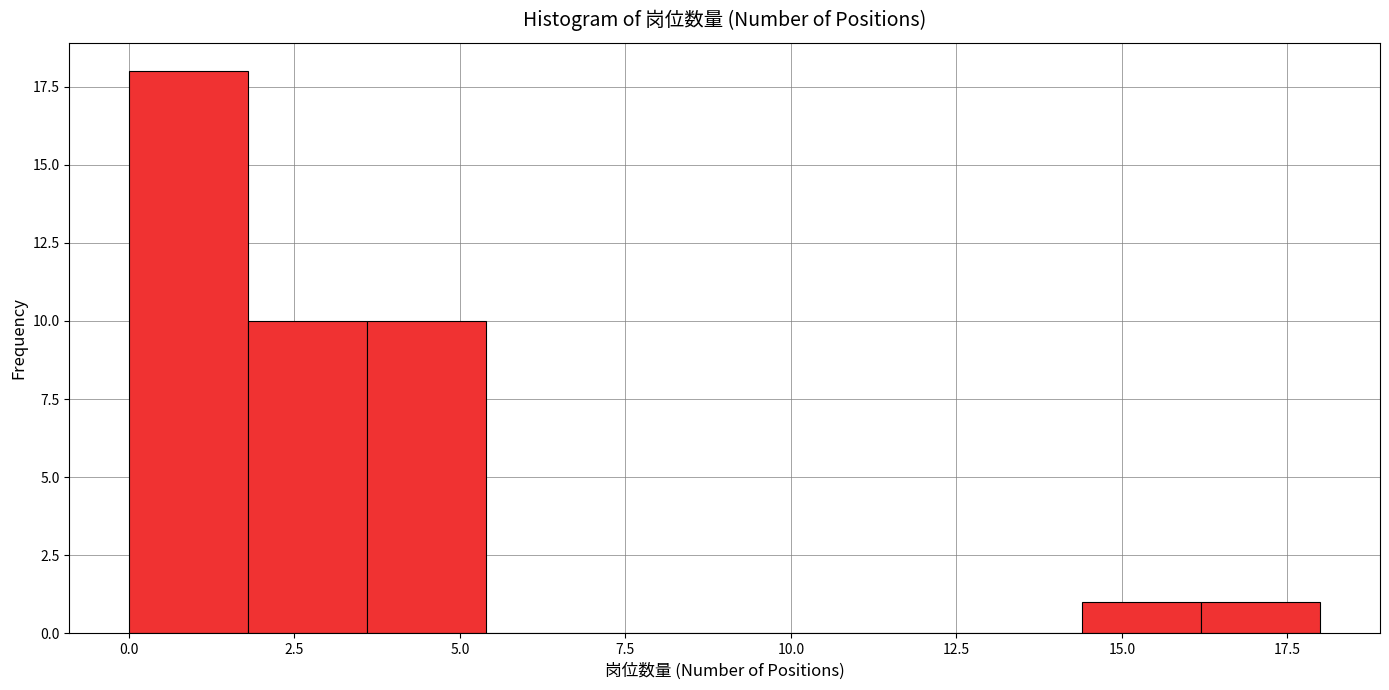

Around what value on the x-axis is the tallest bar? Give the approximate position of its centre, as read against the axis.

1.0